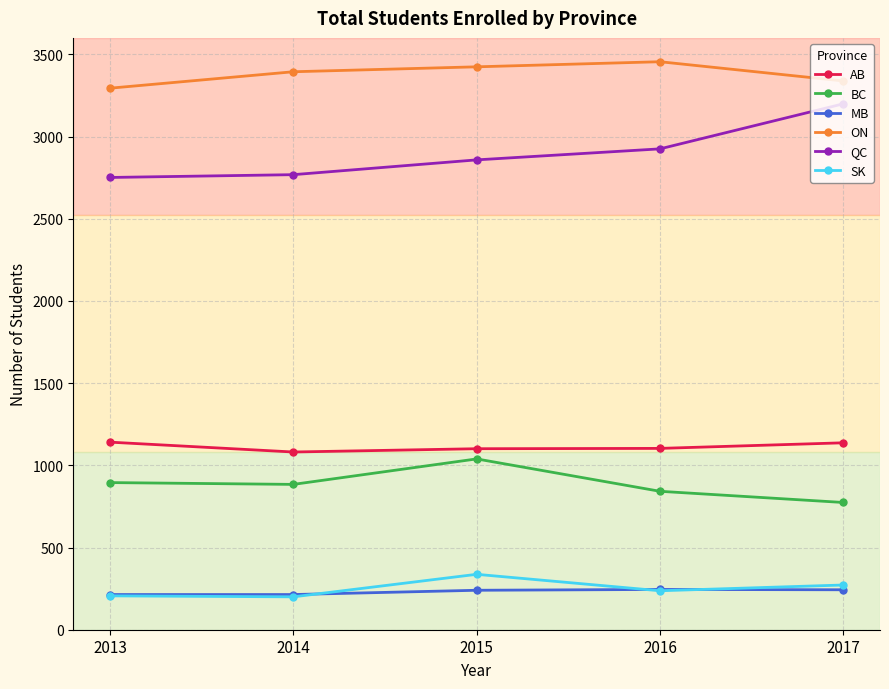

The AB series shows 249 at 2016. True or false?

False